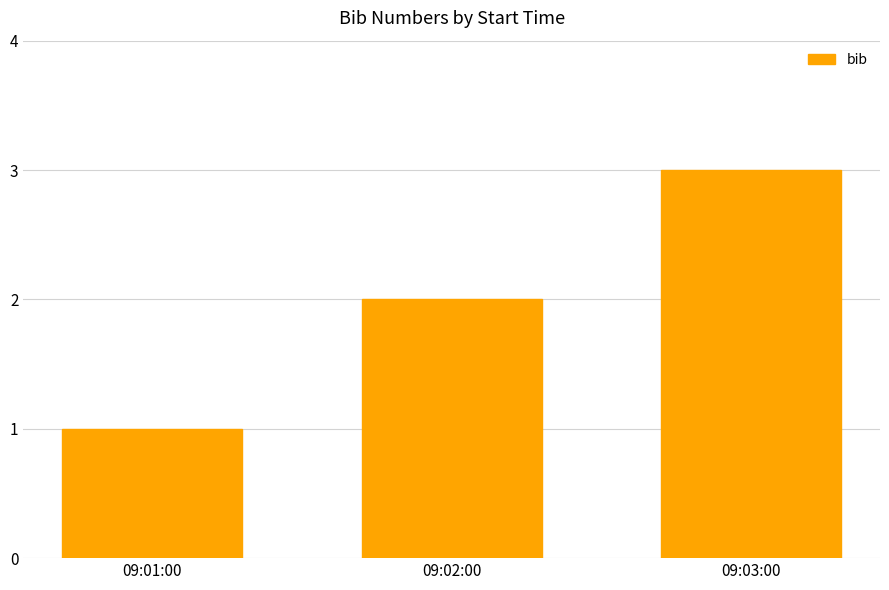

List the labels in order of value, smallest first.

09:01:00, 09:02:00, 09:03:00